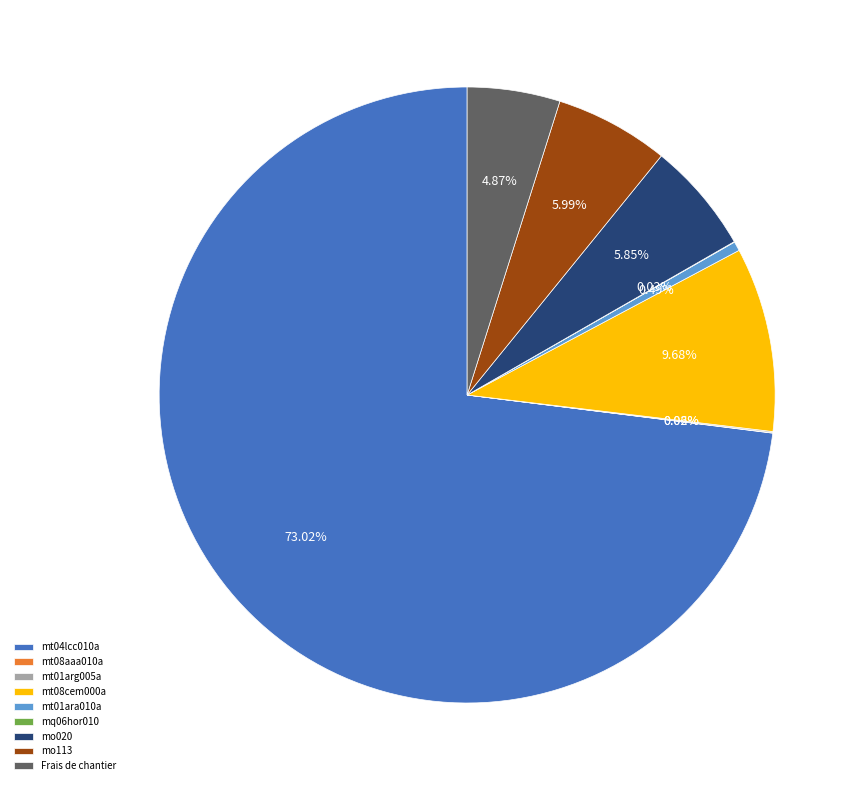

Combined, do mo113 and mt01ara010a account for over 50%?

No